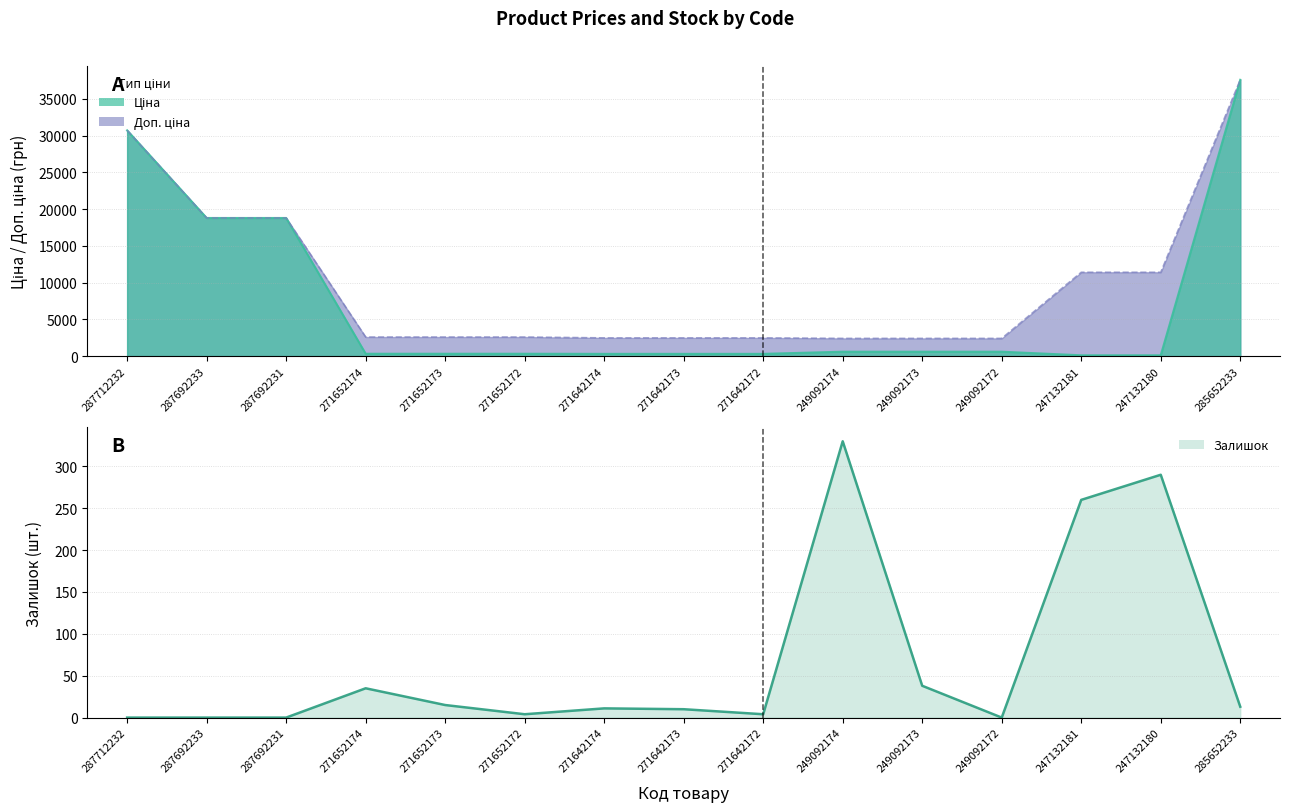

Reading left to right, what are all the values shown in this chart?

0	0	0	35	15	4	11	10	4	330	38	0	260	290	13